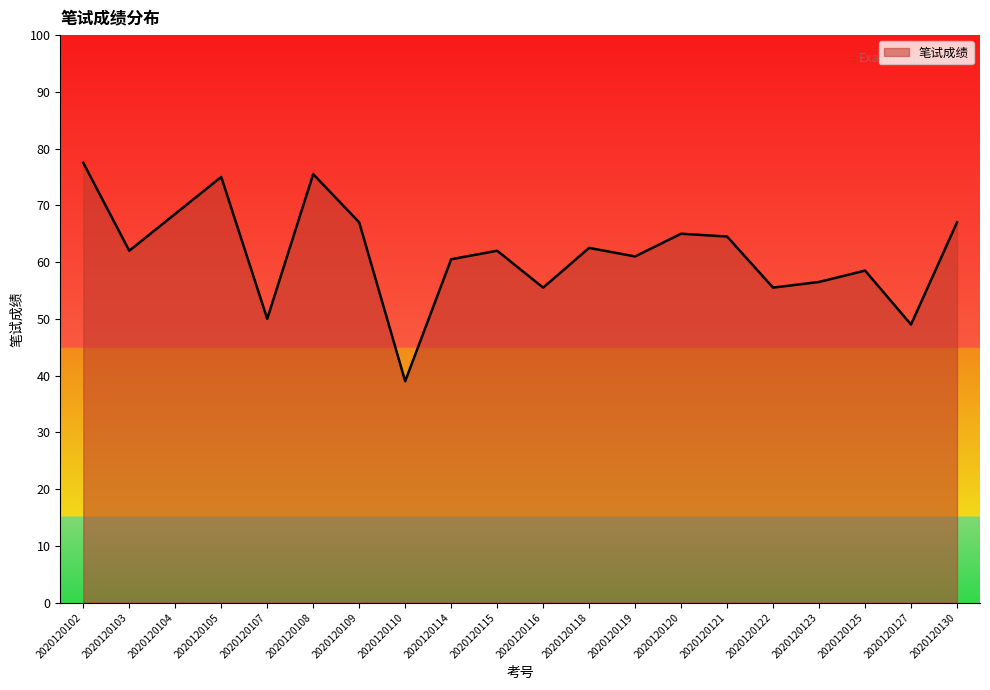

Which label corresponds to the smallest value in the chart?

2020120110